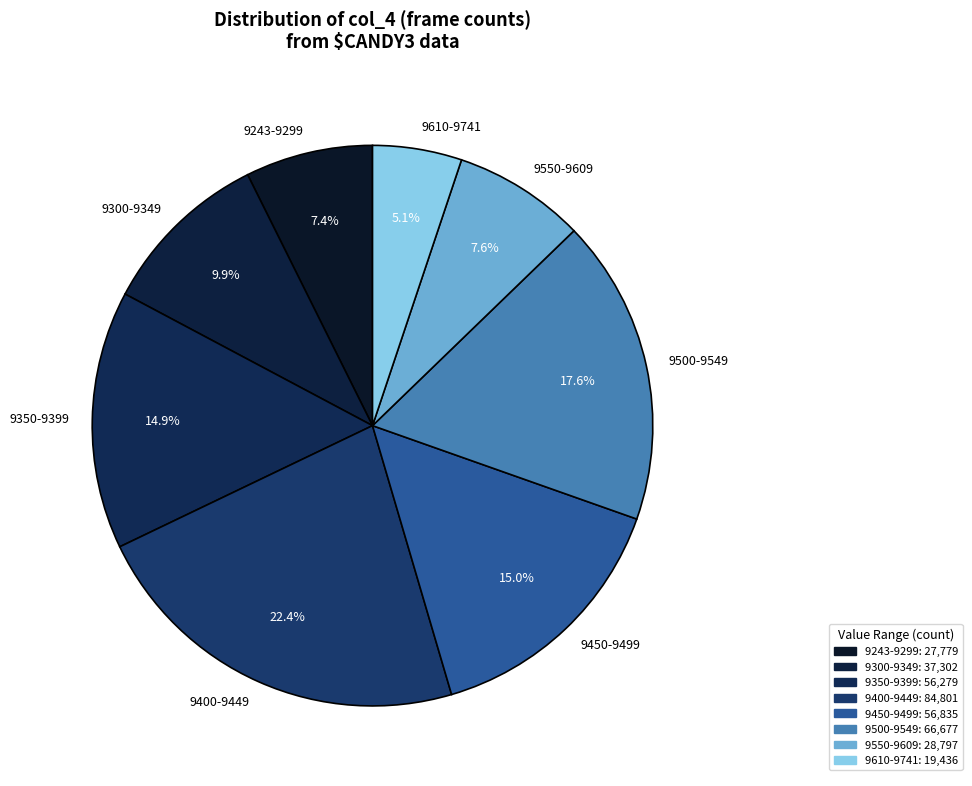

Combined, do 9400-9449 and 9450-9499 account for over 50%?

No